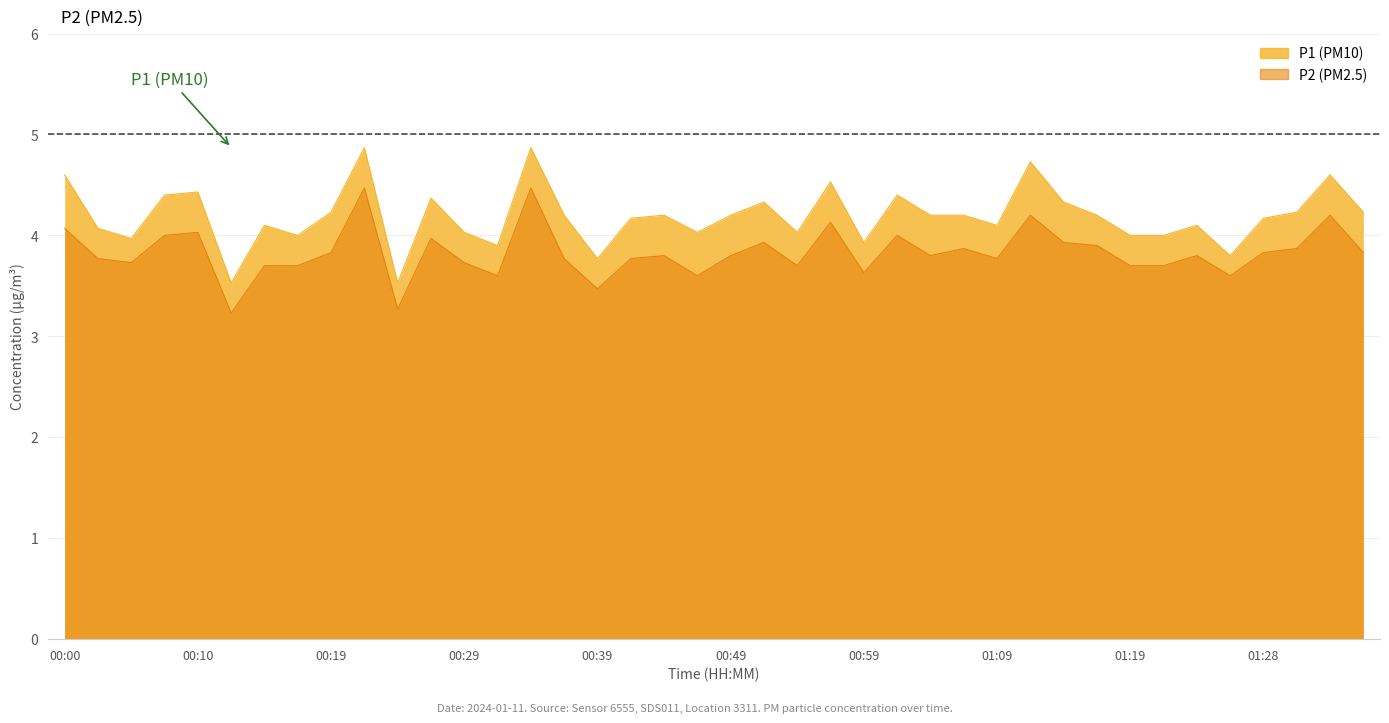

Reading right to left, what are all the values shown in this chart?

P1: 01:36=4.2	01:33=4.6	01:31=4.2	01:28=4.2	01:26=3.8	01:23=4.1	01:21=4.0	01:19=4.0	01:16=4.2	01:14=4.3	01:11=4.7	01:09=4.1	01:06=4.2	01:04=4.2	01:01=4.4	00:59=3.9	00:56=4.5	00:54=4.0	00:51=4.3	00:49=4.2	00:46=4.0	00:44=4.2	00:42=4.2	00:39=3.8	00:37=4.2	00:34=4.9	00:32=3.9	00:29=4.0	00:27=4.4	00:24=3.5	00:22=4.9	00:19=4.2	00:17=4.0	00:15=4.1	00:12=3.5	00:10=4.4	00:07=4.4	00:05=4.0	00:02=4.1	00:00=4.6
P2: 01:36=3.8	01:33=4.2	01:31=3.9	01:28=3.8	01:26=3.6	01:23=3.8	01:21=3.7	01:19=3.7	01:16=3.9	01:14=3.9	01:11=4.2	01:09=3.8	01:06=3.9	01:04=3.8	01:01=4.0	00:59=3.6	00:56=4.1	00:54=3.7	00:51=3.9	00:49=3.8	00:46=3.6	00:44=3.8	00:42=3.8	00:39=3.5	00:37=3.8	00:34=4.5	00:32=3.6	00:29=3.7	00:27=4.0	00:24=3.3	00:22=4.5	00:19=3.8	00:17=3.7	00:15=3.7	00:12=3.2	00:10=4.0	00:07=4.0	00:05=3.7	00:02=3.8	00:00=4.1